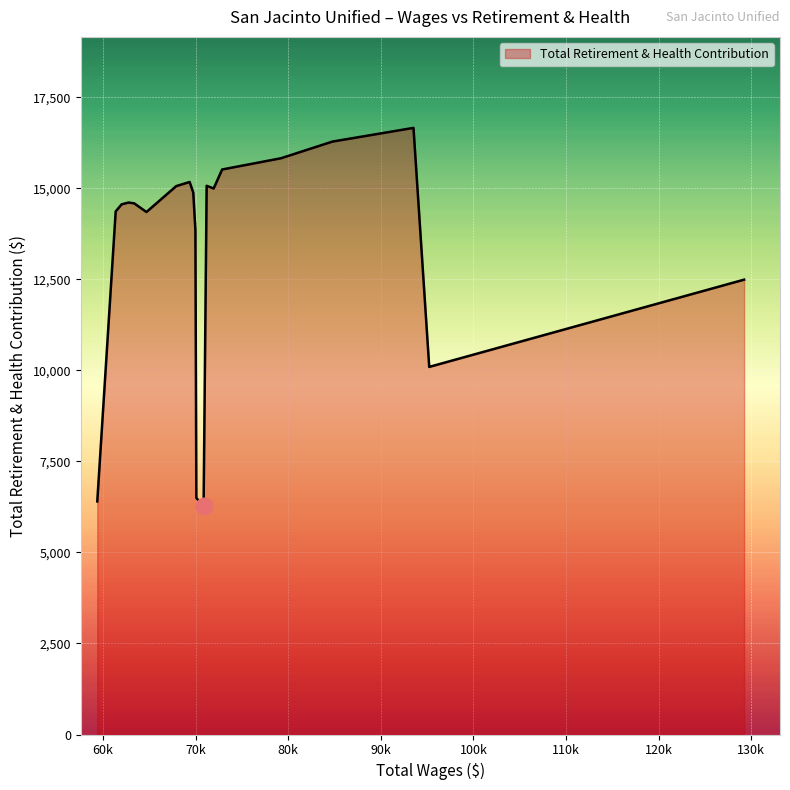

What is the greatest value displayed?

16664